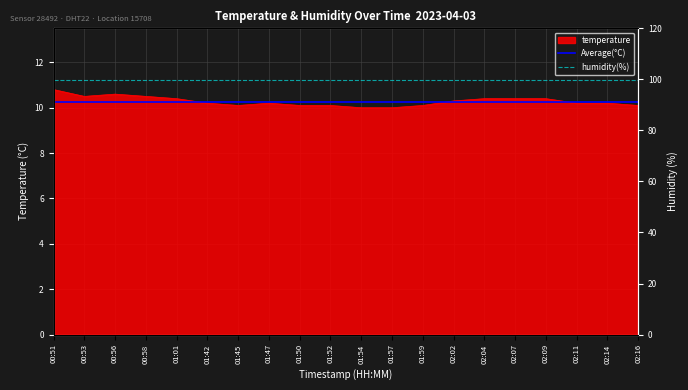

Which series has the largest total across all categories?

humidity(%)